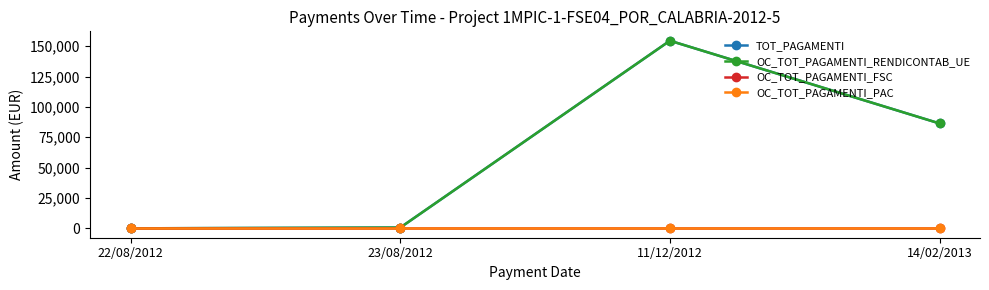

What is the average value of the OC_TOT_PAGAMENTI_RENDICONTAB_UE series?

60392.5